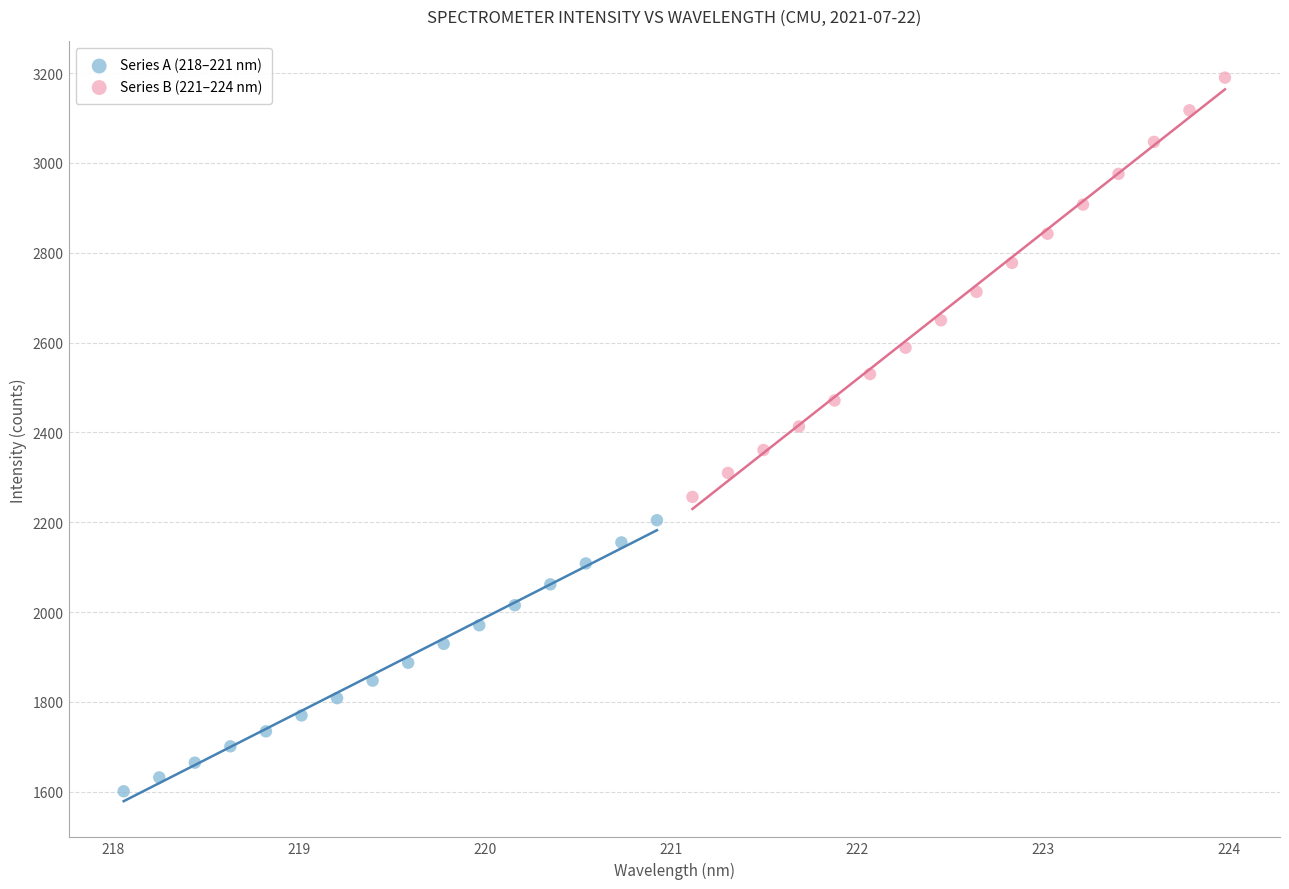

Which series reaches the minimum Y coordinate?

Series A (218–221 nm)